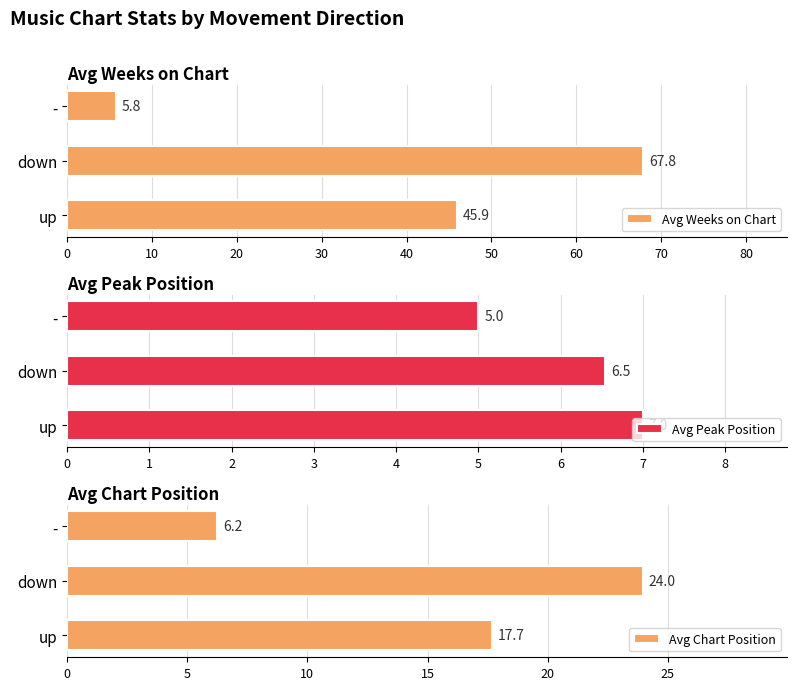

Which series has the largest range (max minus min)?

Avg Weeks on Chart